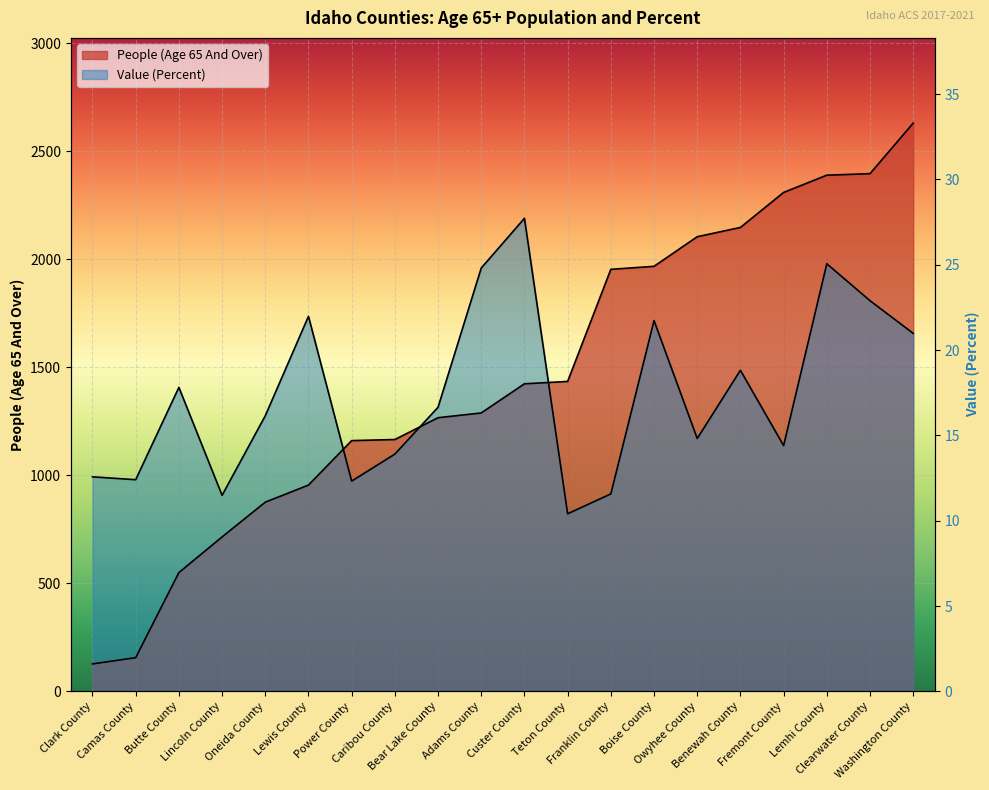

What position from the right is Clearwater County?

2